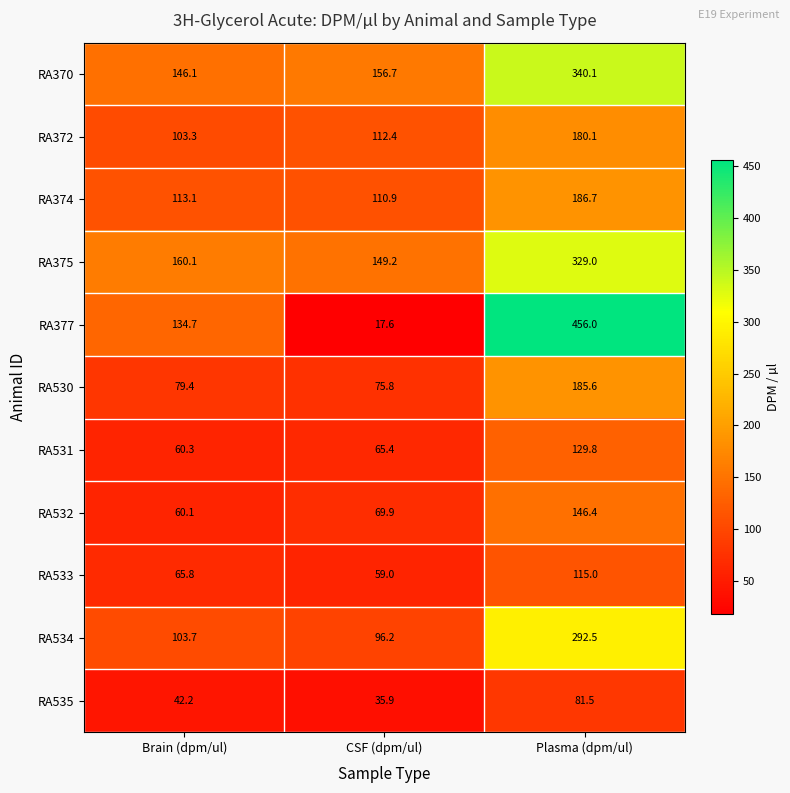

Is it true that RA534 equals 103.7 at Brain (dpm/ul)?

True